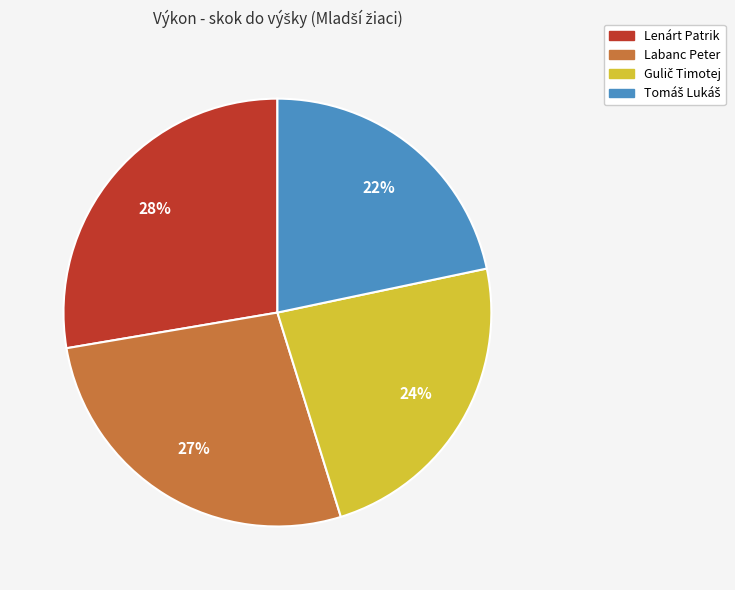

Which category has the biggest portion of the pie?

Lenárt Patrik